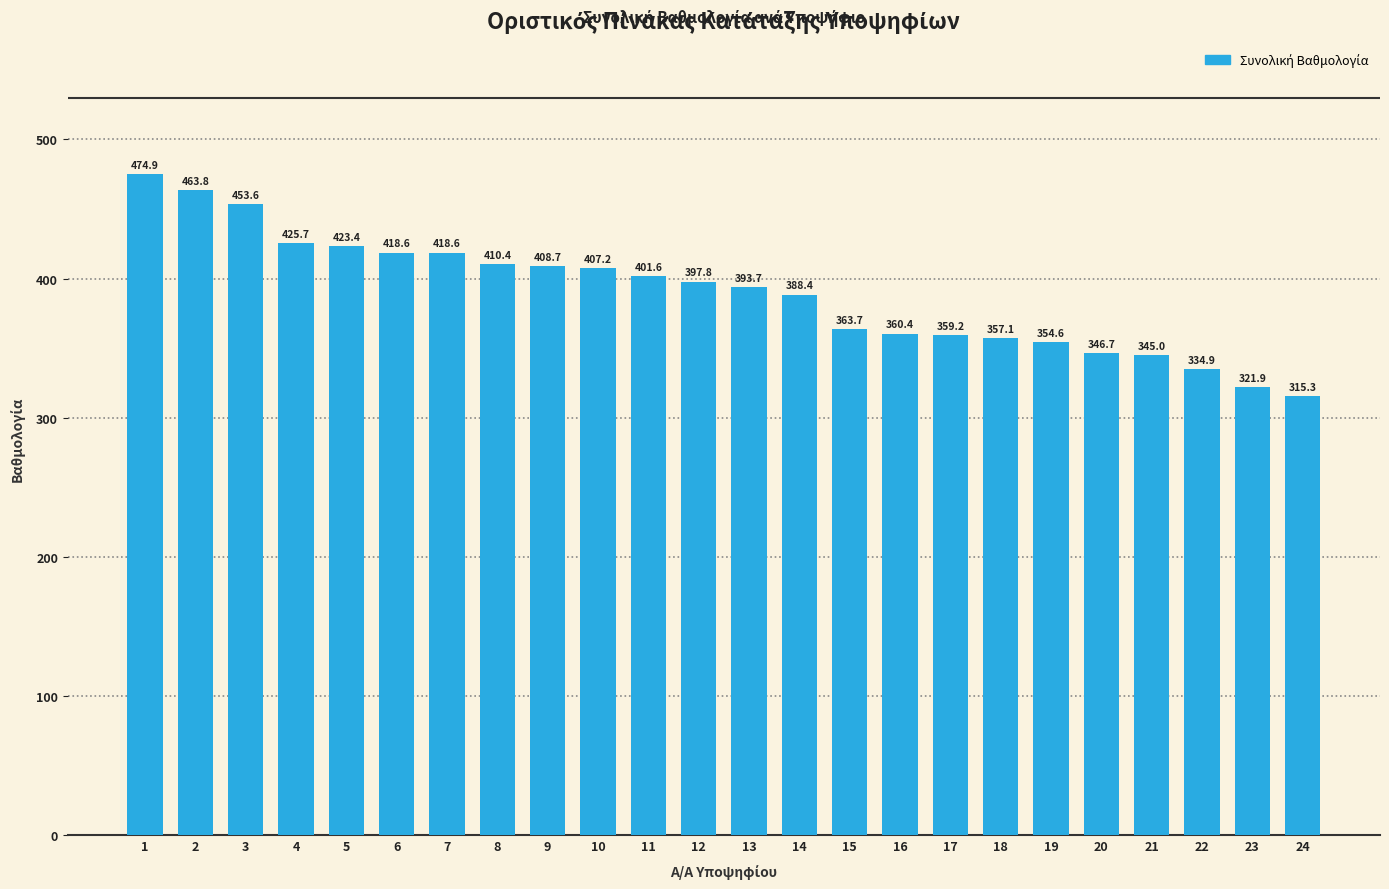

What is the maximum value shown in the chart?

474.9